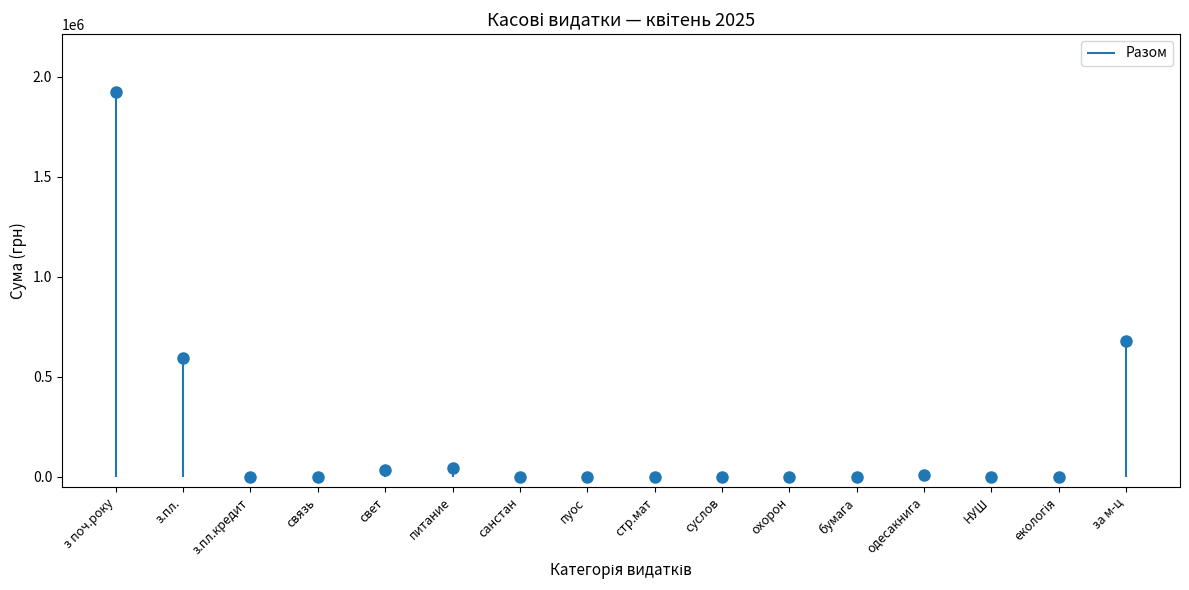

How many points are lower than both their immediate neighbors (excluding endpoints)?

1